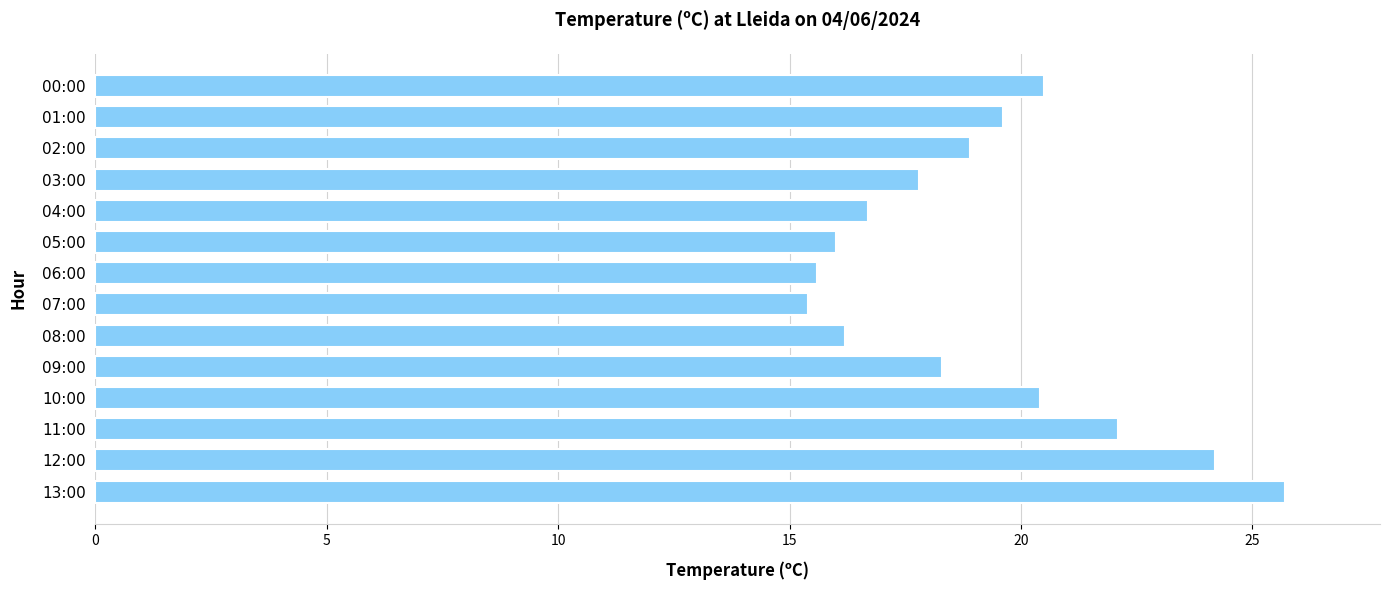

The chart shows a value of 34.4 at 01:00. True or false?

False